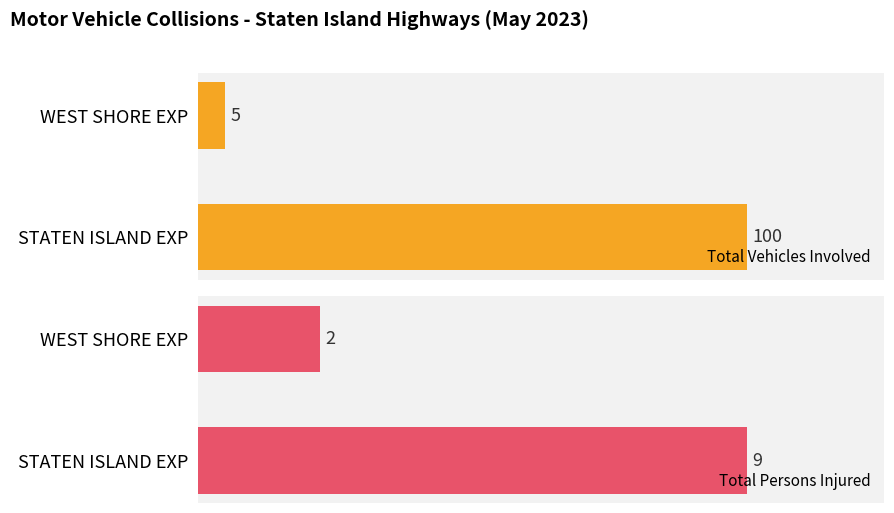

Reading left to right, transcribe all the data shown in this chart.

Total Vehicles Involved: 100	5
Total Persons Injured: 9	2